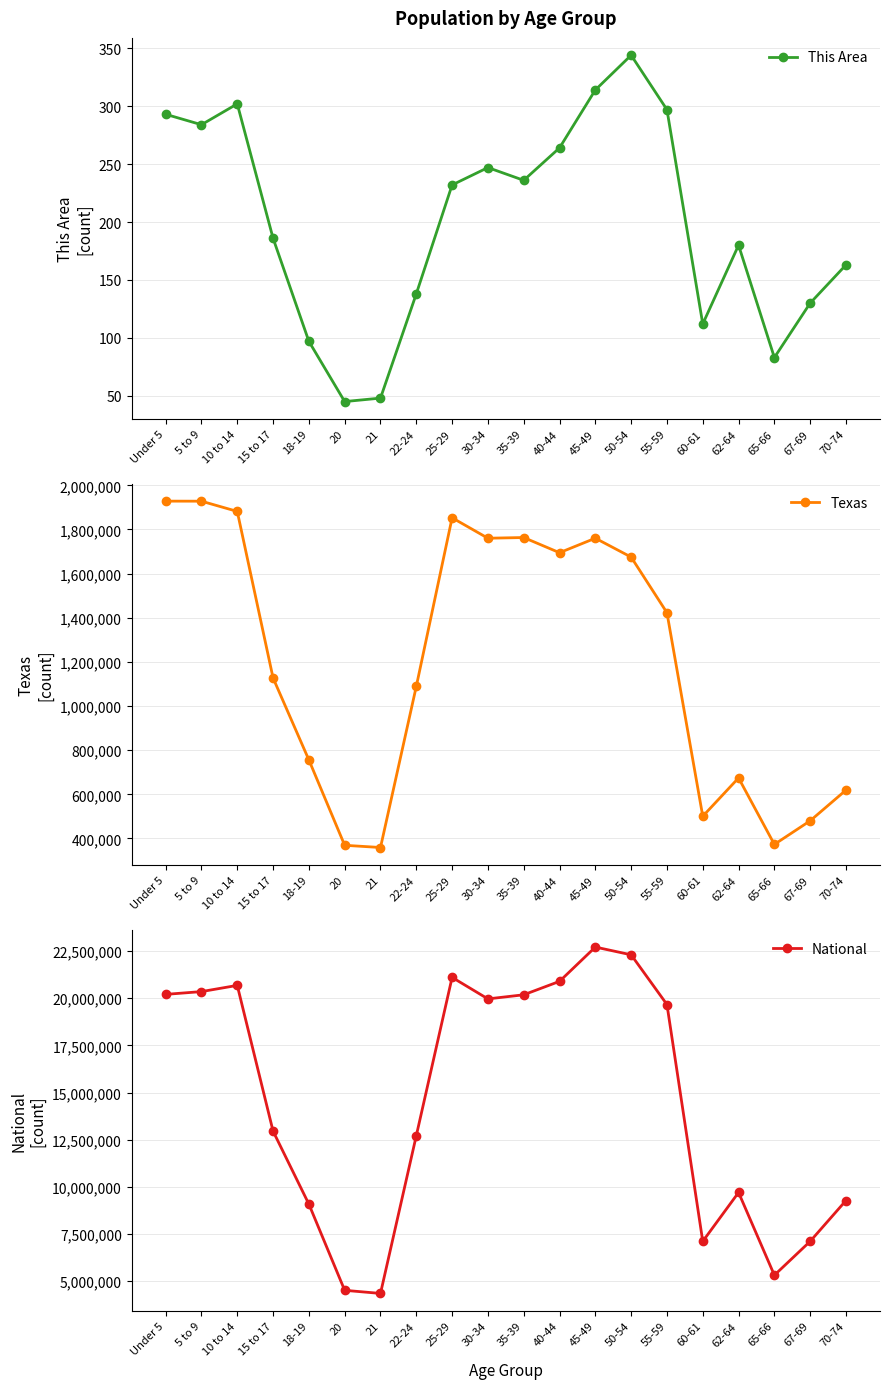

Rank the categories by National value from lowest to highest.

21, 20, 65-66, 60-61, 67-69, 18-19, 70-74, 62-64, 22-24, 15 to 17, 55-59, 30-34, 35-39, Under 5, 5 to 9, 10 to 14, 40-44, 25-29, 50-54, 45-49